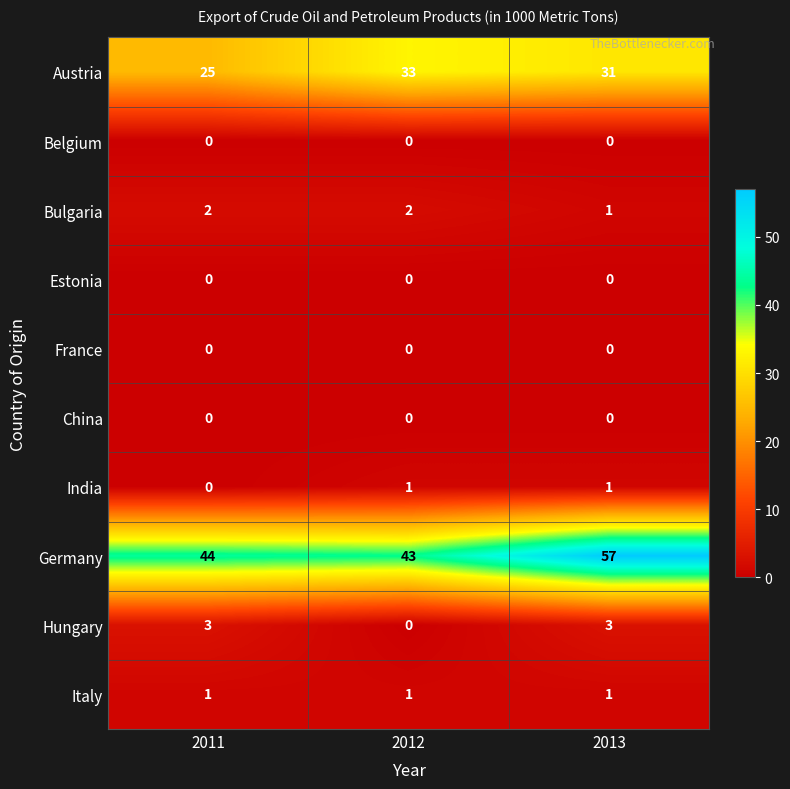

Reading left to right, extract all data points from this chart.

Austria: 25	33	31
Belgium: 0	0	0
Bulgaria: 2	2	1
Estonia: 0	0	0
France: 0	0	0
China: 0	0	0
India: 0	1	1
Germany: 44	43	57
Hungary: 3	0	3
Italy: 1	1	1